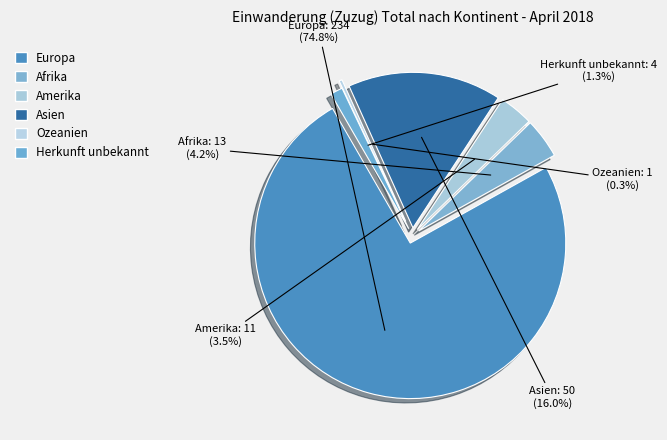

Combined, what portion of the pie is Amerika and Ozeanien?

3.8%